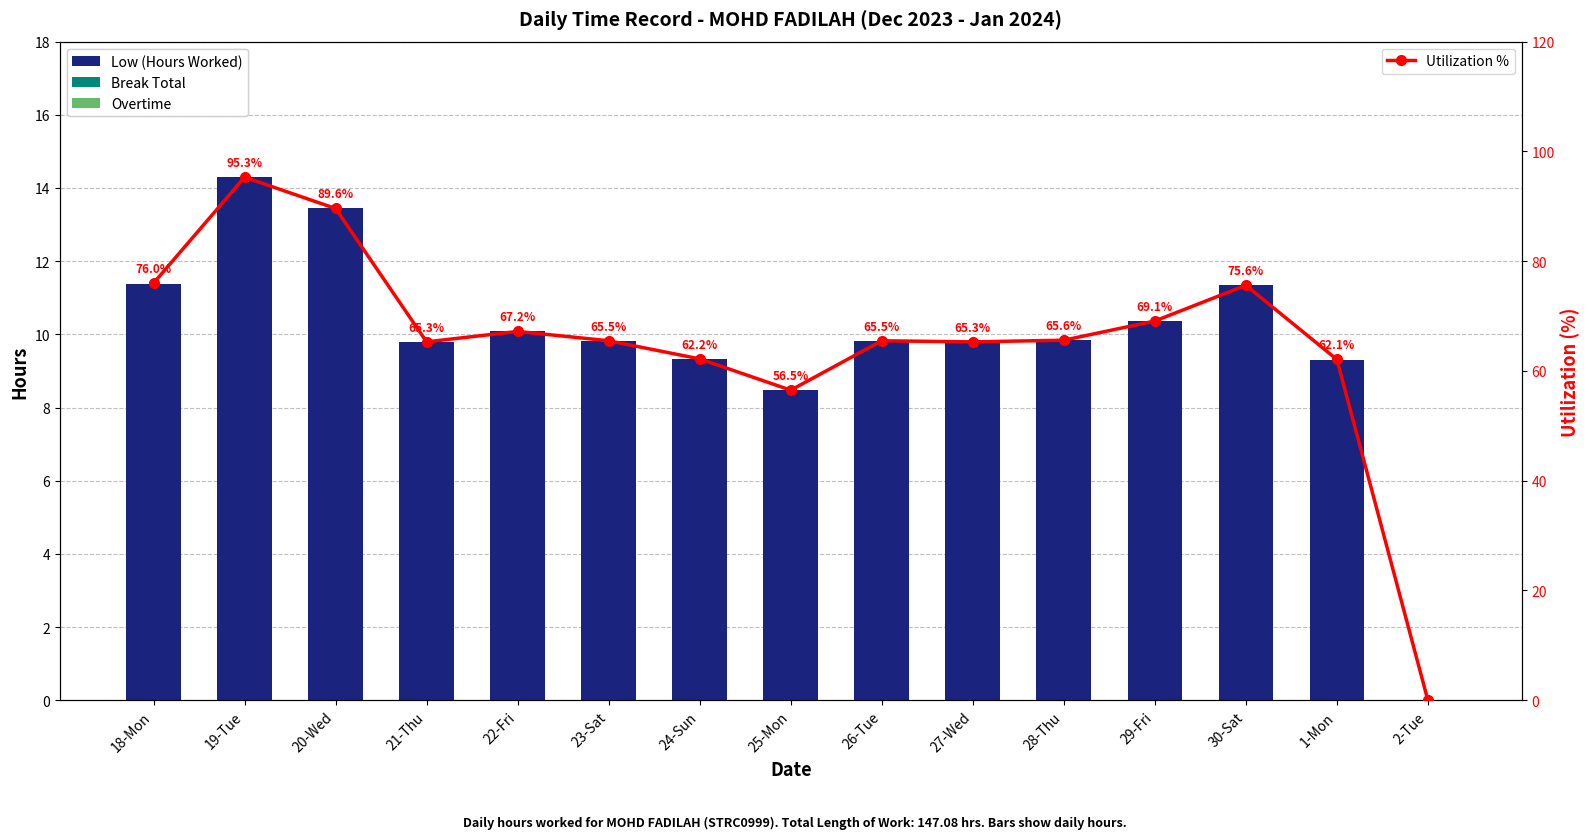

Count the number of data series in this chart.

4